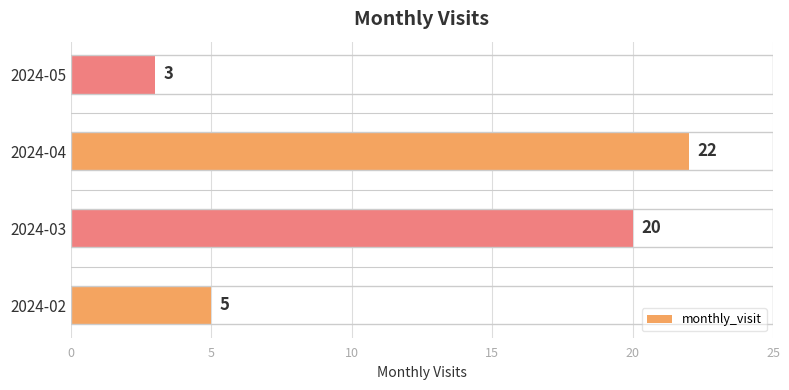

Reading bottom to top, transcribe all the data shown in this chart.

5	20	22	3